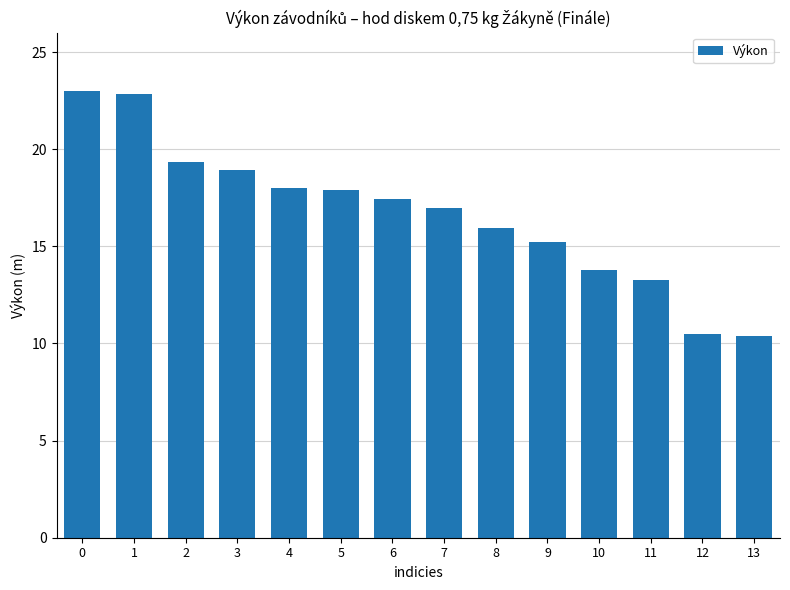

The chart shows a value of 15.2 at 9. True or false?

True